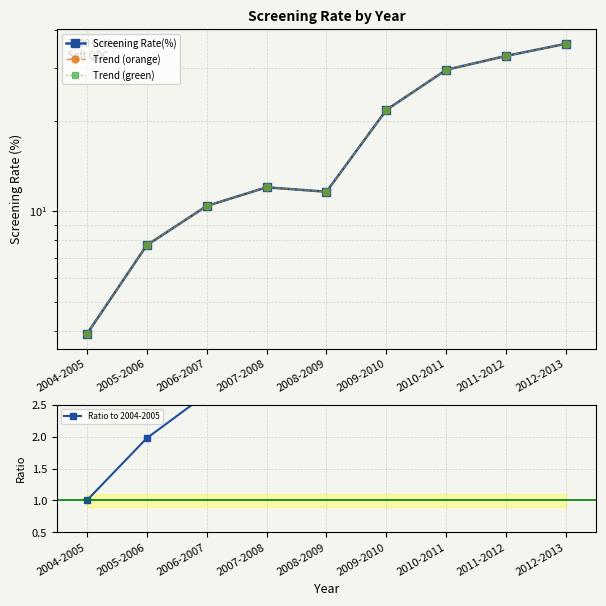

What is the difference between the Trend (orange) values at 2011-2012 and 2010-2011?

3.3